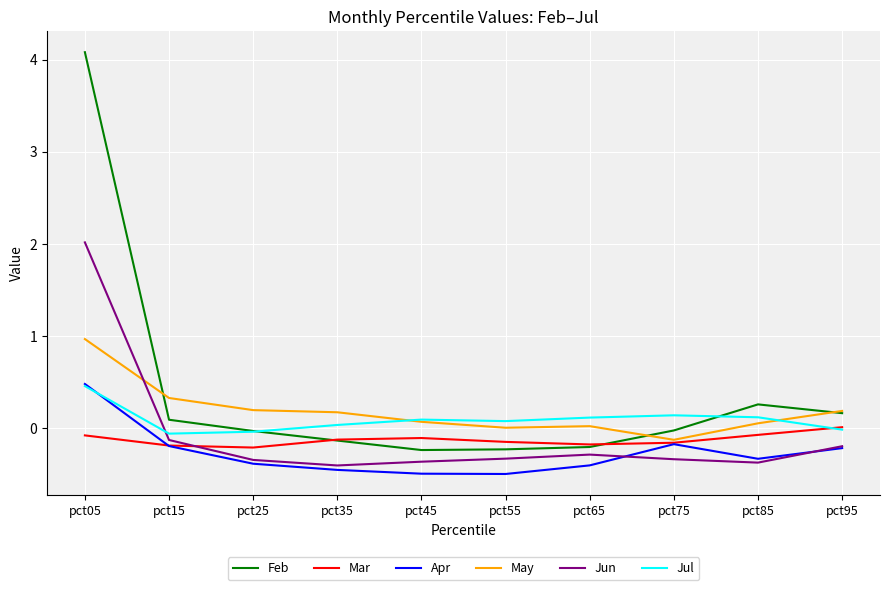

True or false: Jun has a value of -0.1 at pct15.

True